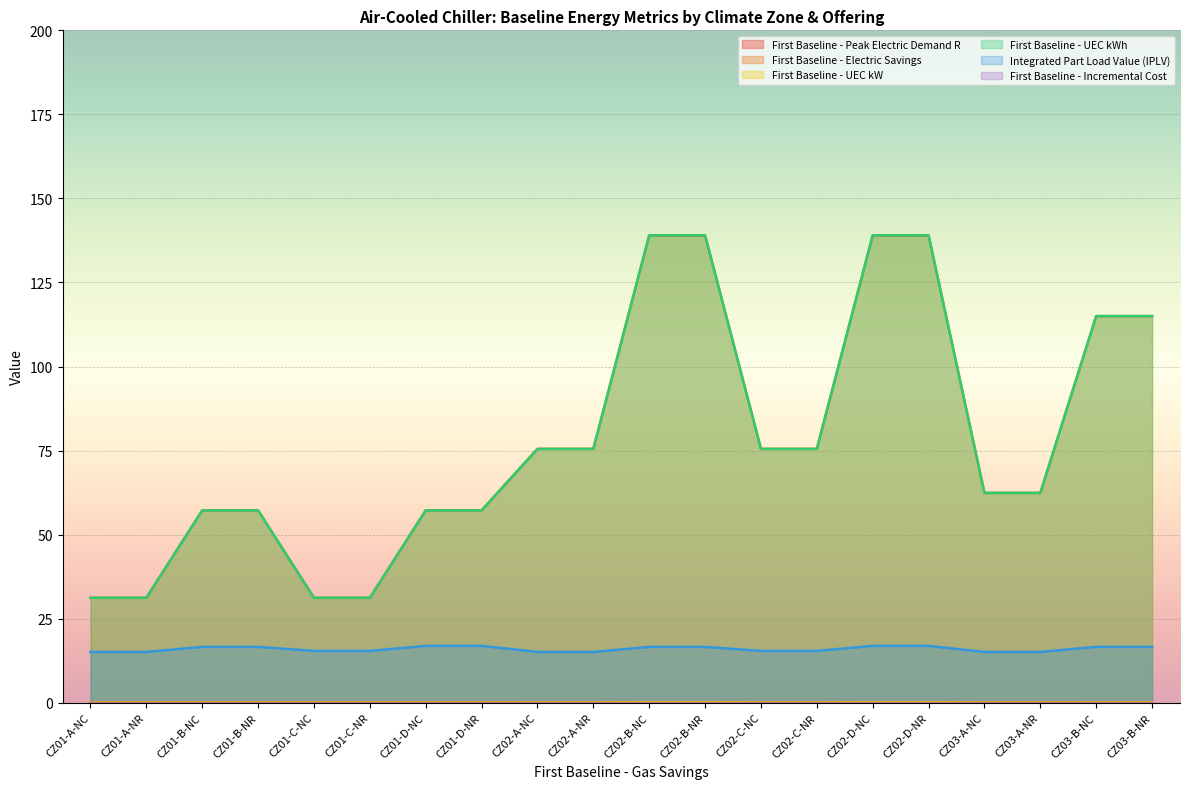

True or false: First Baseline - UEC kW has more than 2 points higher than both neighbors.

False